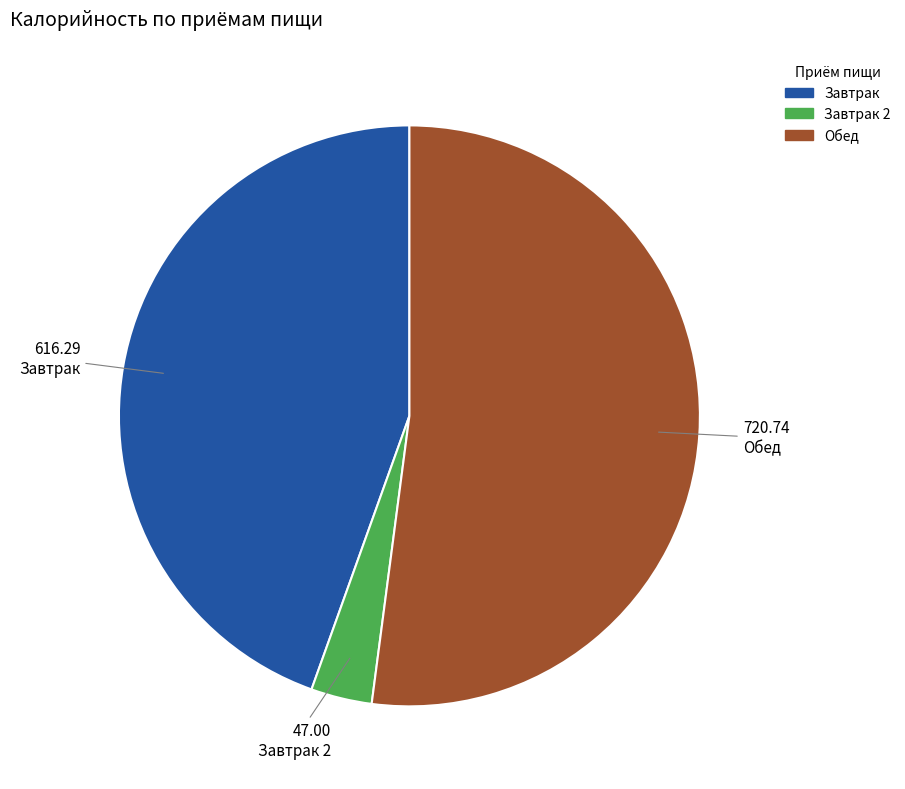

Is there a majority slice in this chart?

Yes